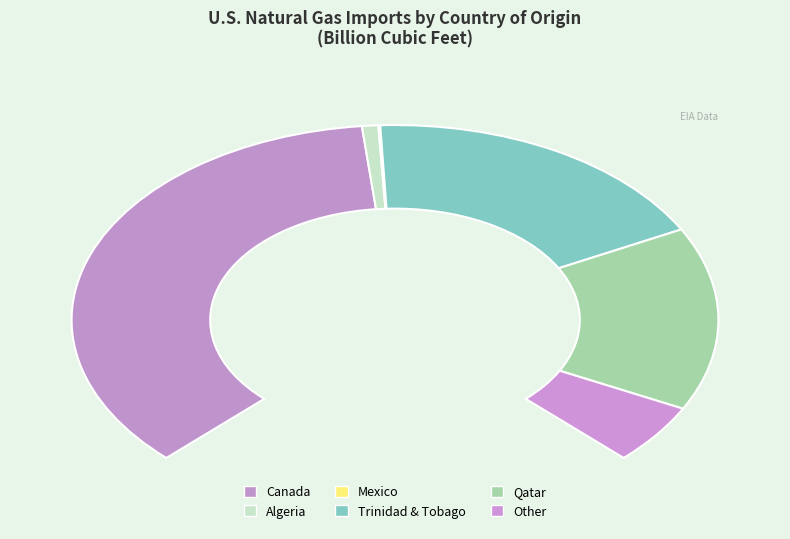

Does Algeria account for over 50% of the chart?

No